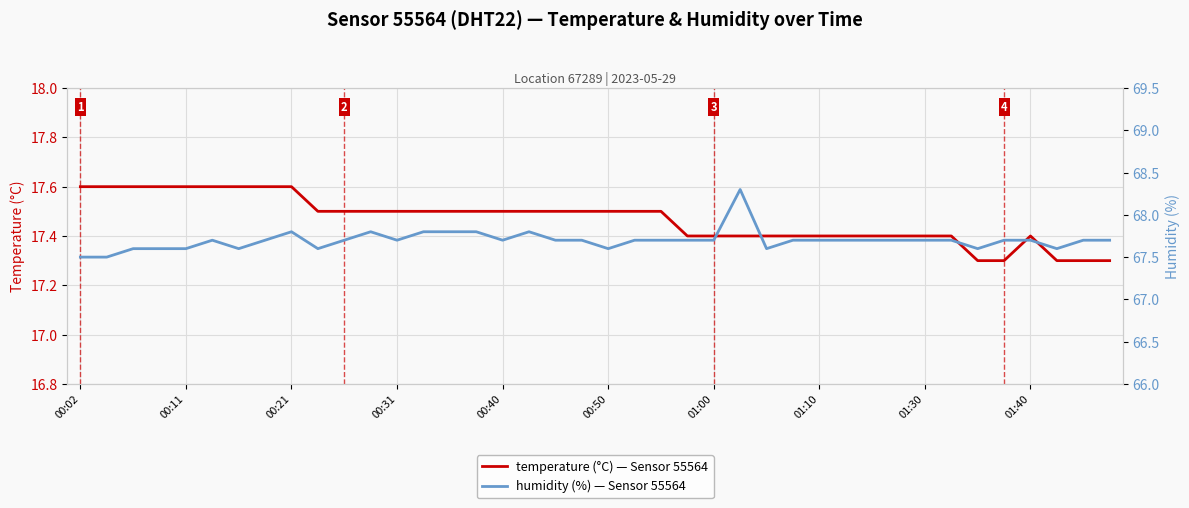

What is the difference between the second highest and second lowest values in the humidity series?

0.3